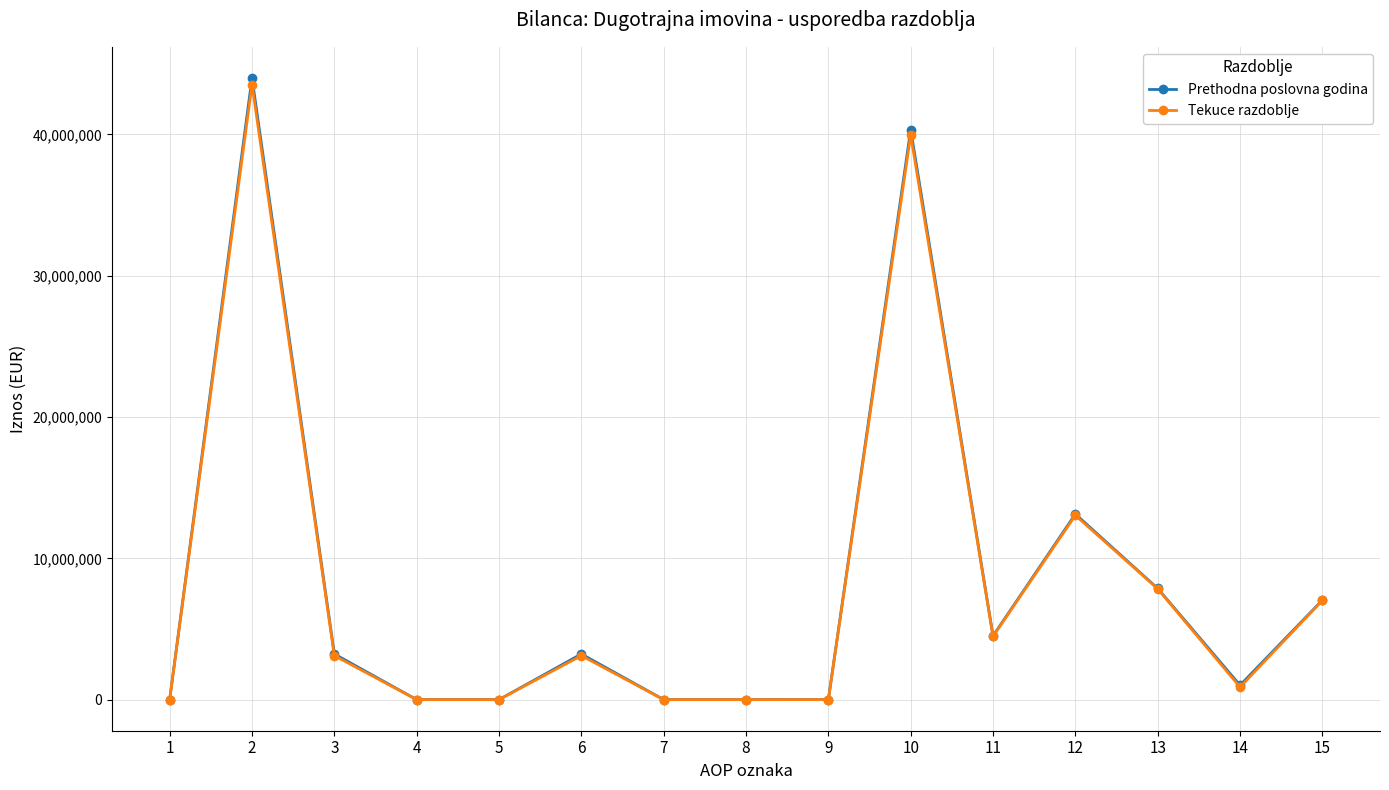

What are all the series names shown in the legend?

Prethodna poslovna godina, Tekuce razdoblje